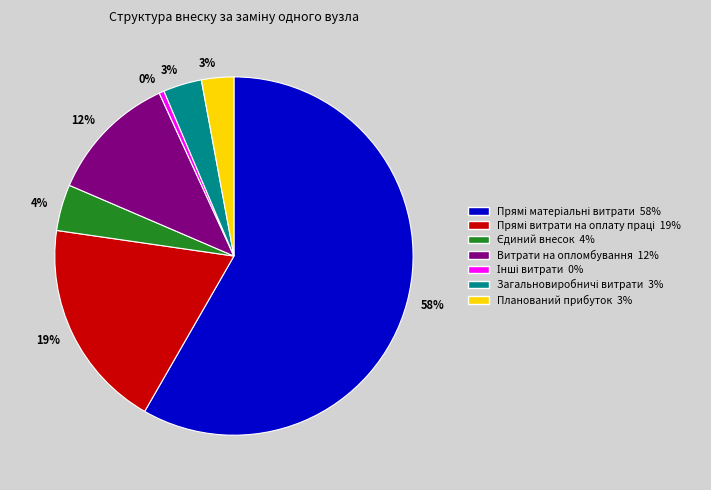

Count the number of slices in the pie.

7